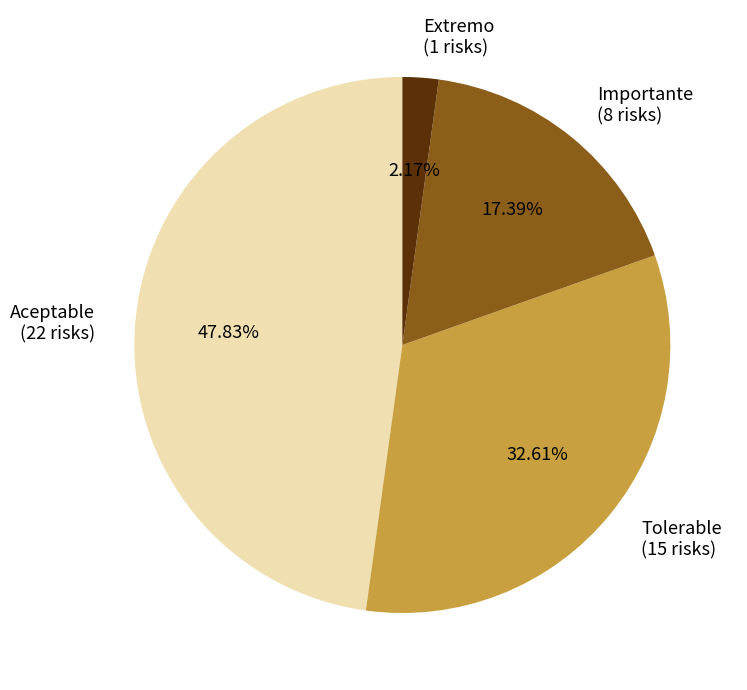

To the nearest percent, what portion does Tolerable represent?

33%